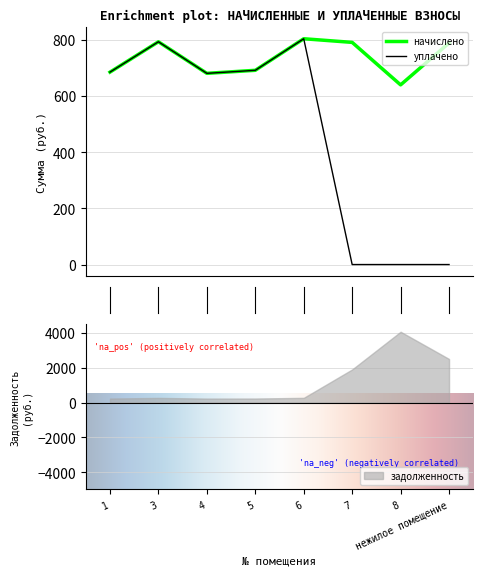

What is the maximum value shown in the chart?

803.5